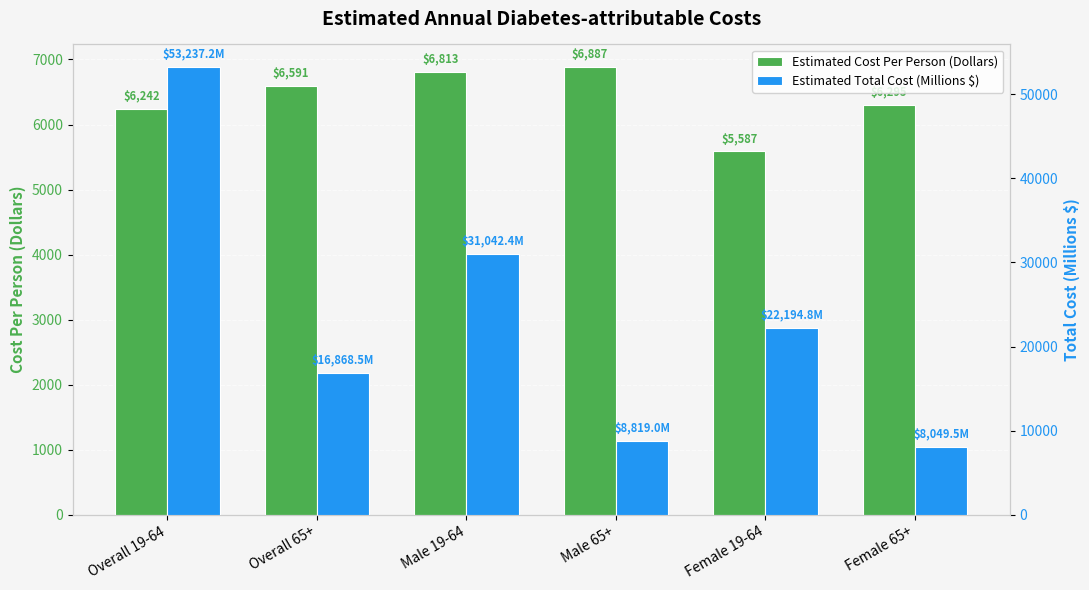

Where is Estimated Total Cost (Millions $) nearest to the value 30643?

Male 19-64